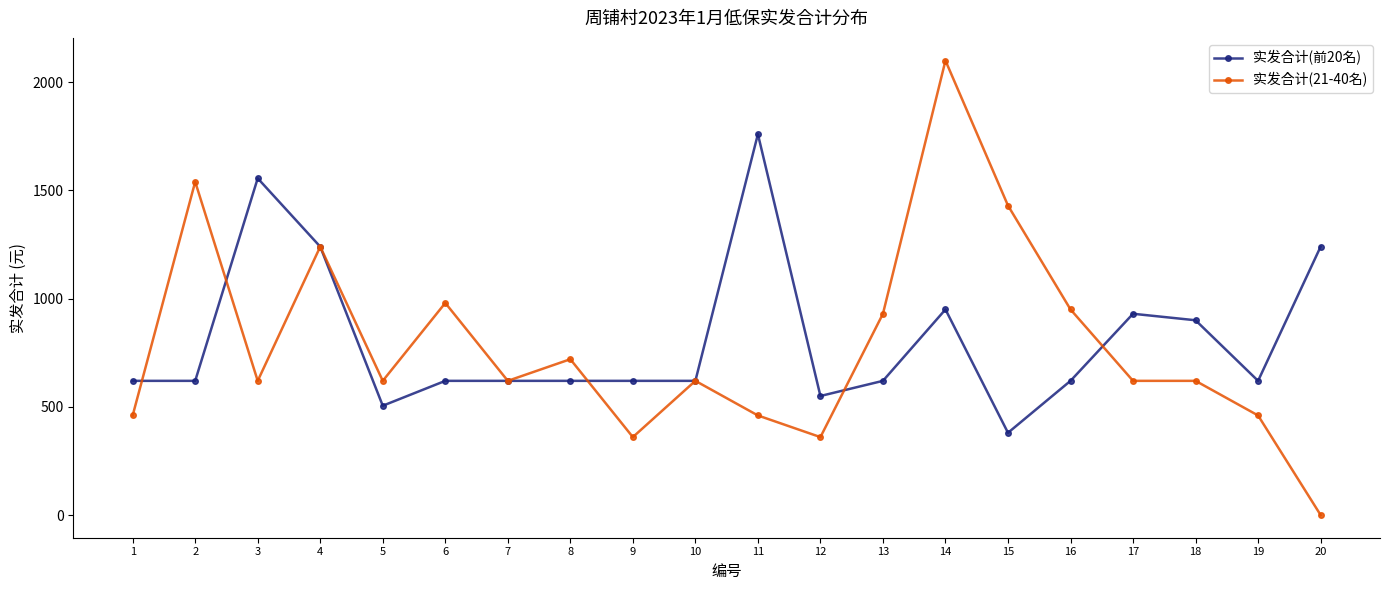

The 实发合计(21-40名) series shows 2223 at 2. True or false?

False